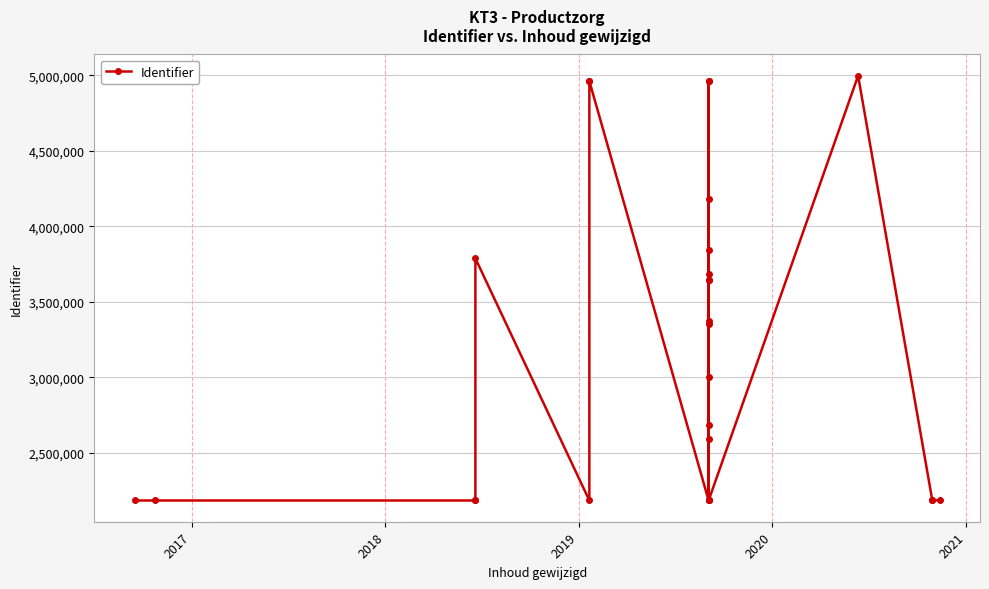

What is the maximum value shown in the chart?

4998443